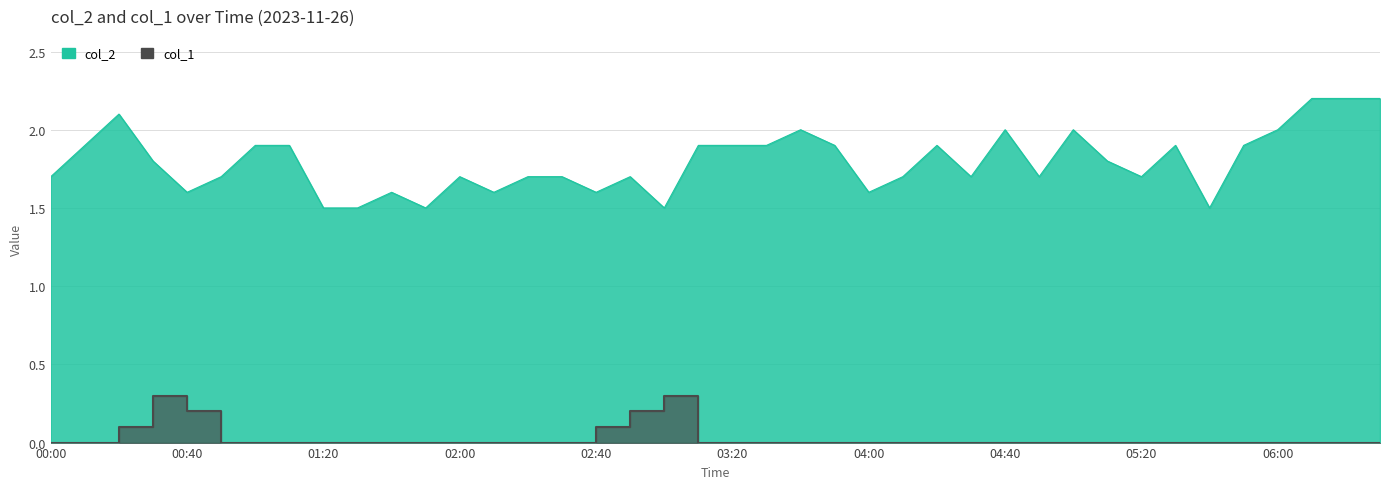

Count the col_1 values in the range 0 to 1.

40